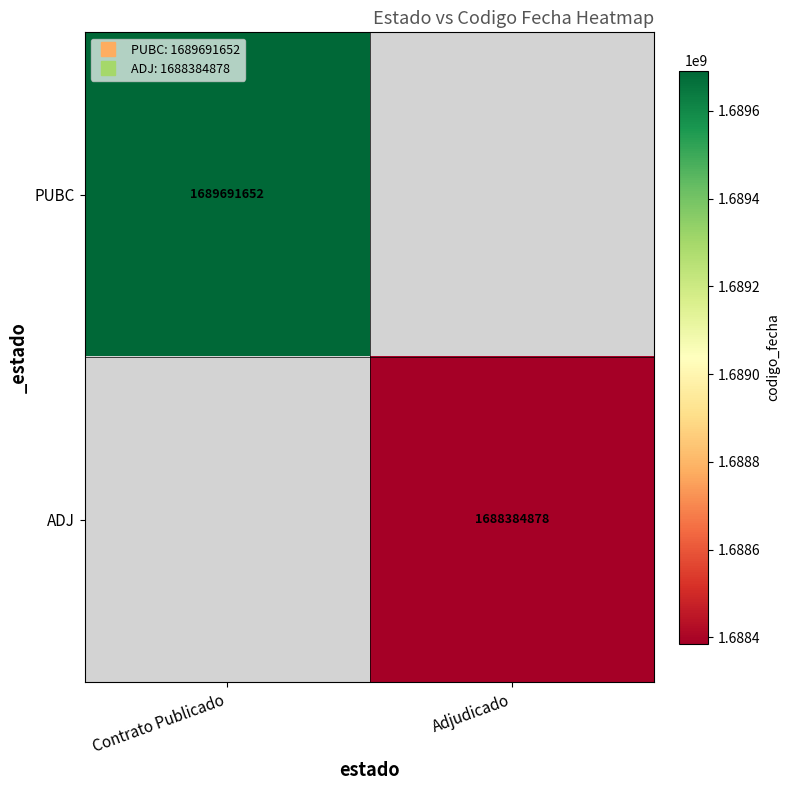

What is the greatest value displayed?

1689691652.0